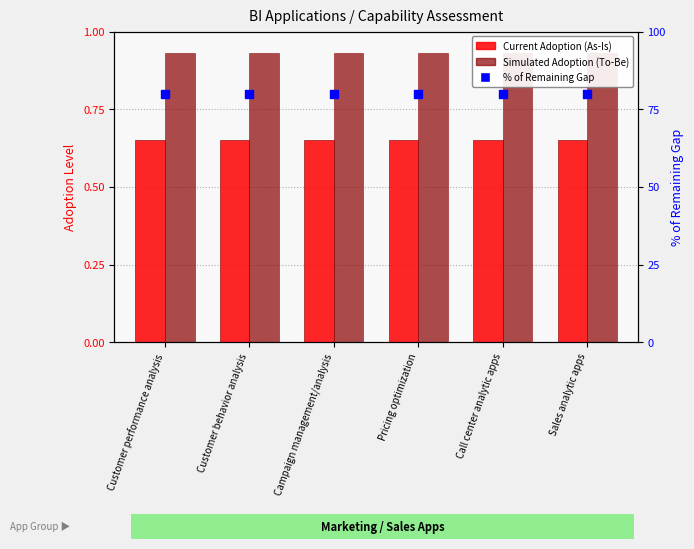

Which series has the largest Y range (max minus min)?

Current Adoption (As-Is)